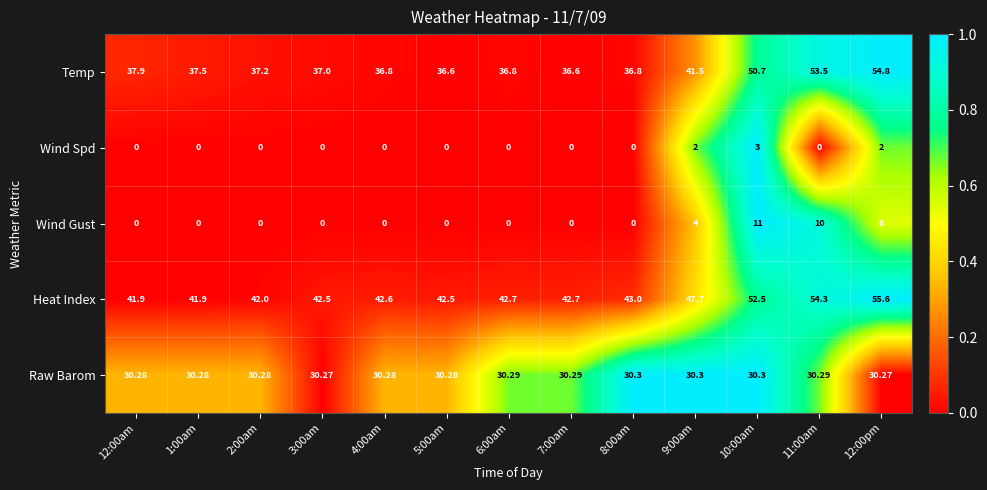

At how many categories does at least one series exceed 0?

13